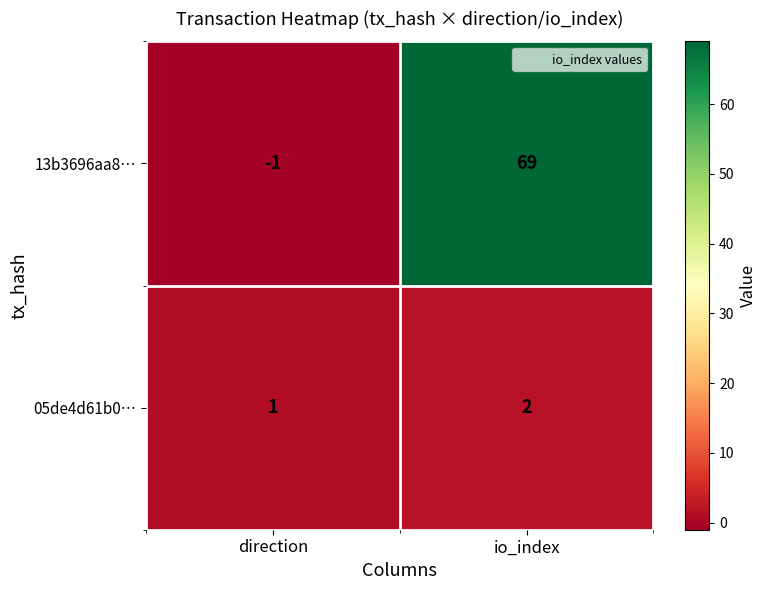

Reading left to right, extract all data points from this chart.

13b3696aa8…: direction=-1	io_index=69
05de4d61b0…: direction=1	io_index=2